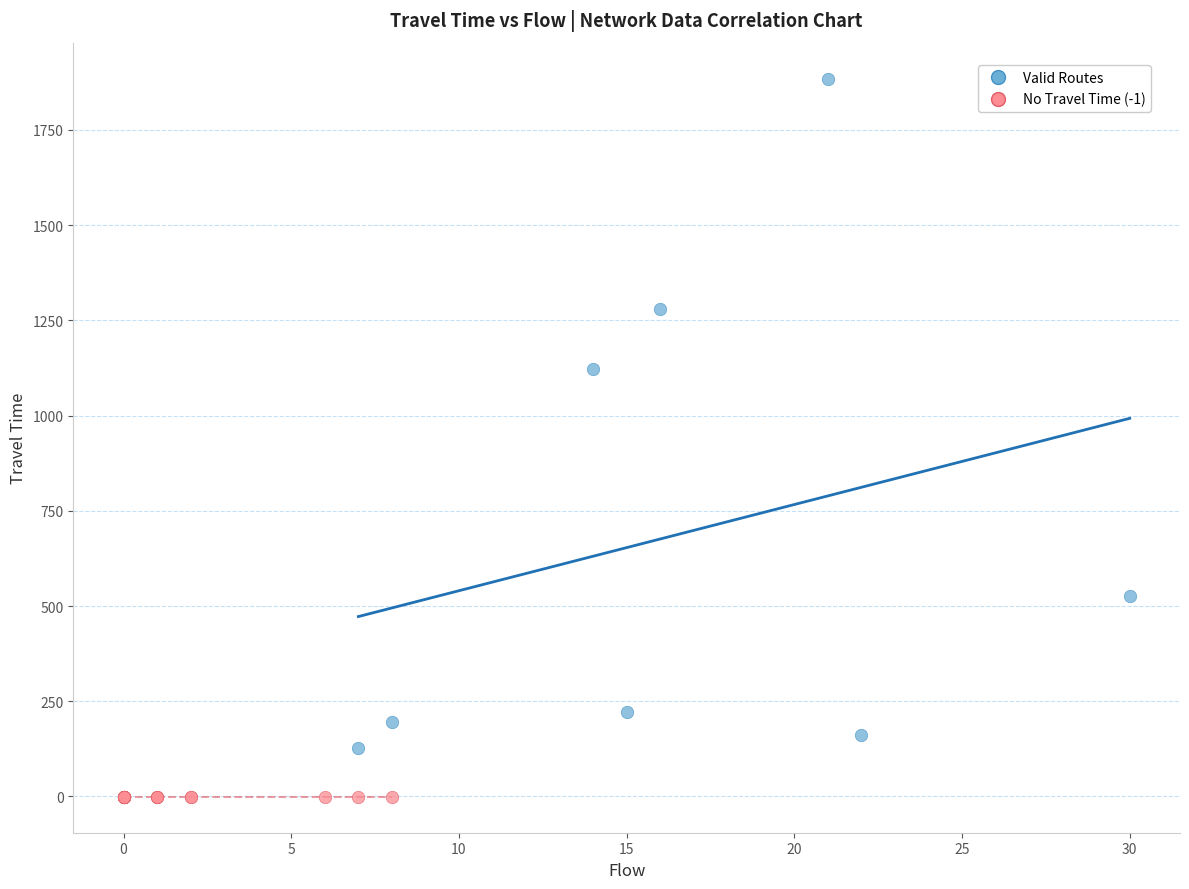

Which series reaches the maximum Y coordinate?

Valid Routes